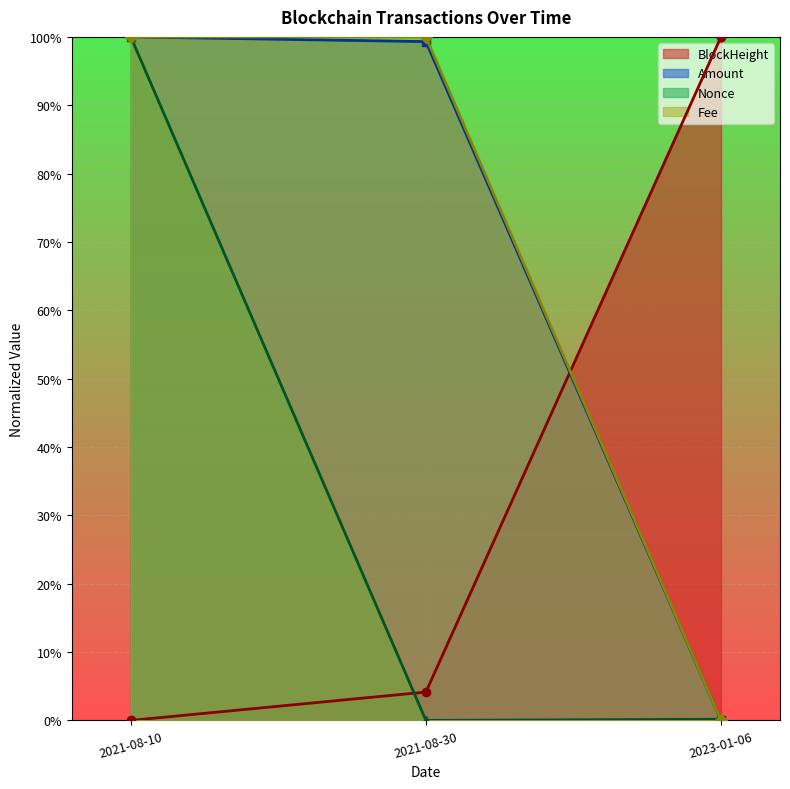

What are all the series names shown in the legend?

BlockHeight, Amount, Nonce, Fee